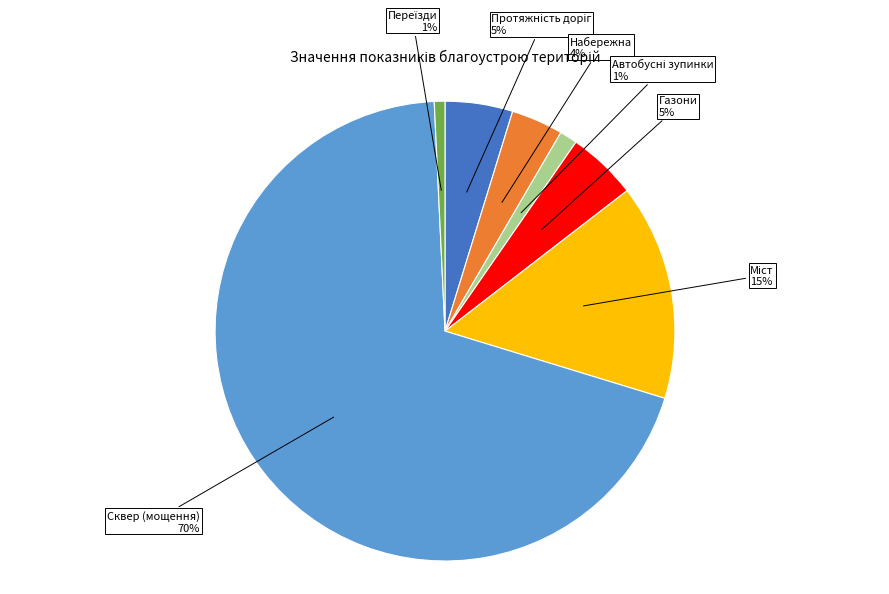

Is there a majority slice in this chart?

Yes